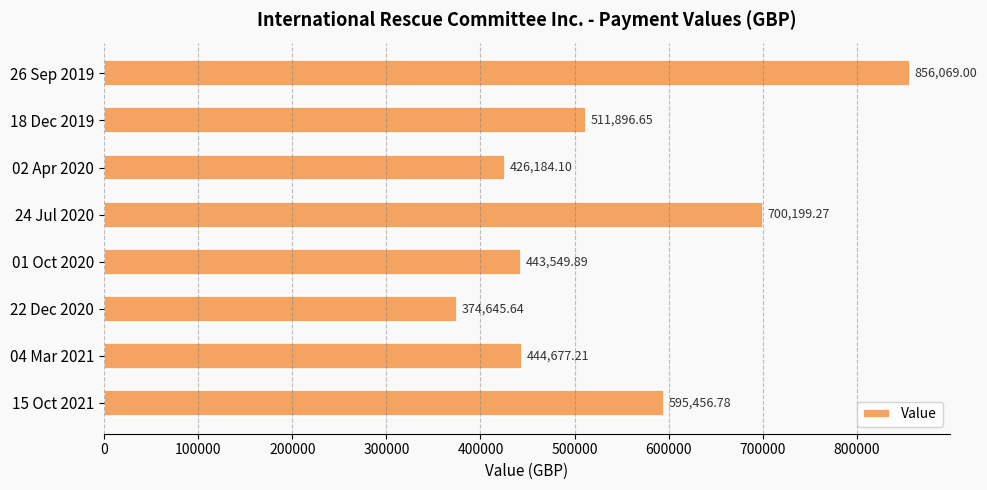

Approximately how many times larger is the value at 22 Dec 2020 compared to 26 Sep 2019?

0.4